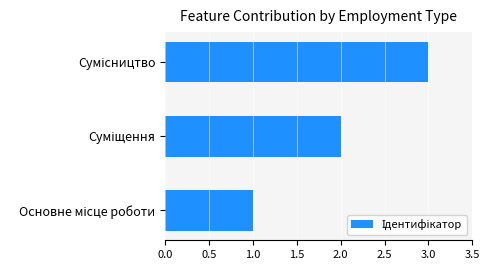

What is the minimum value shown in the chart?

1